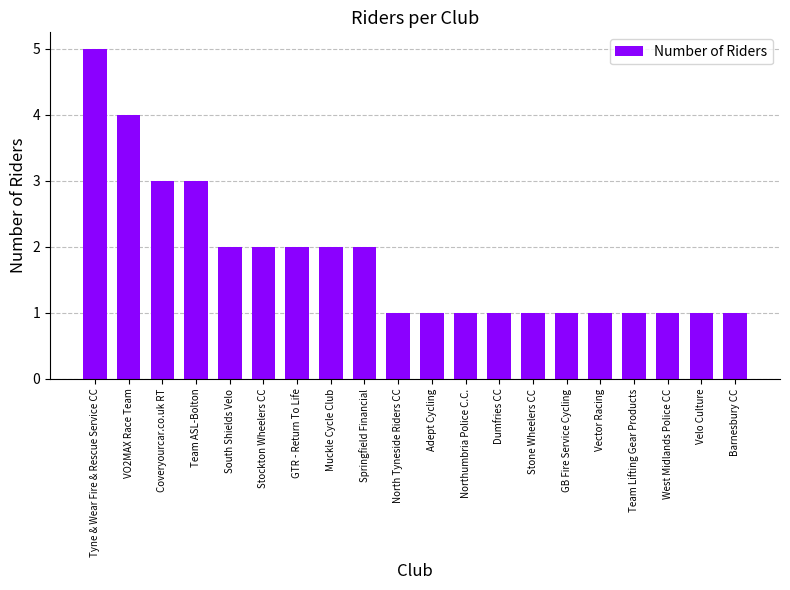

What is the maximum value shown in the chart?

5